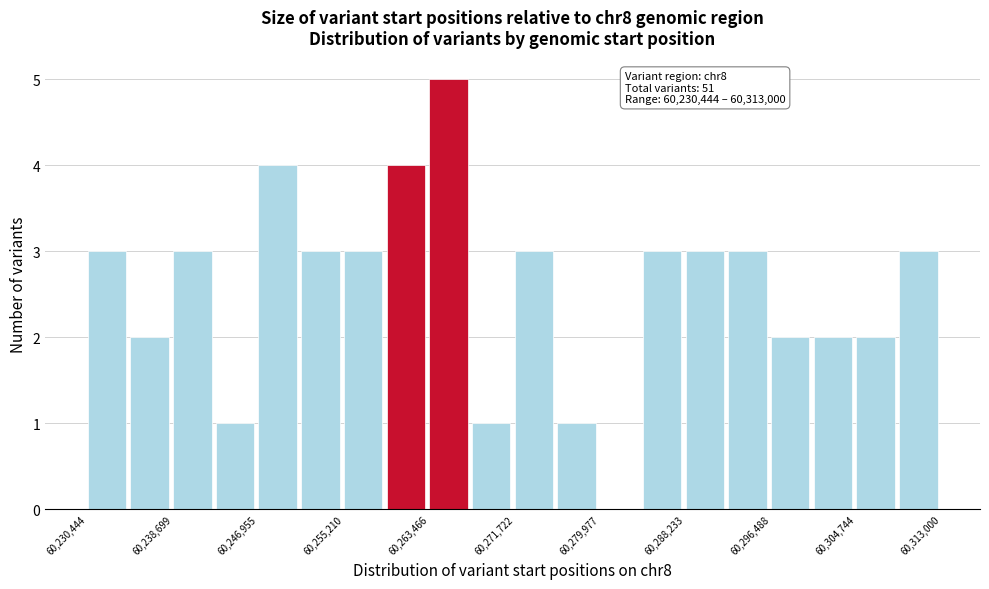

Over which range of the x-axis is the bar tallest?

60263000 to 60268000